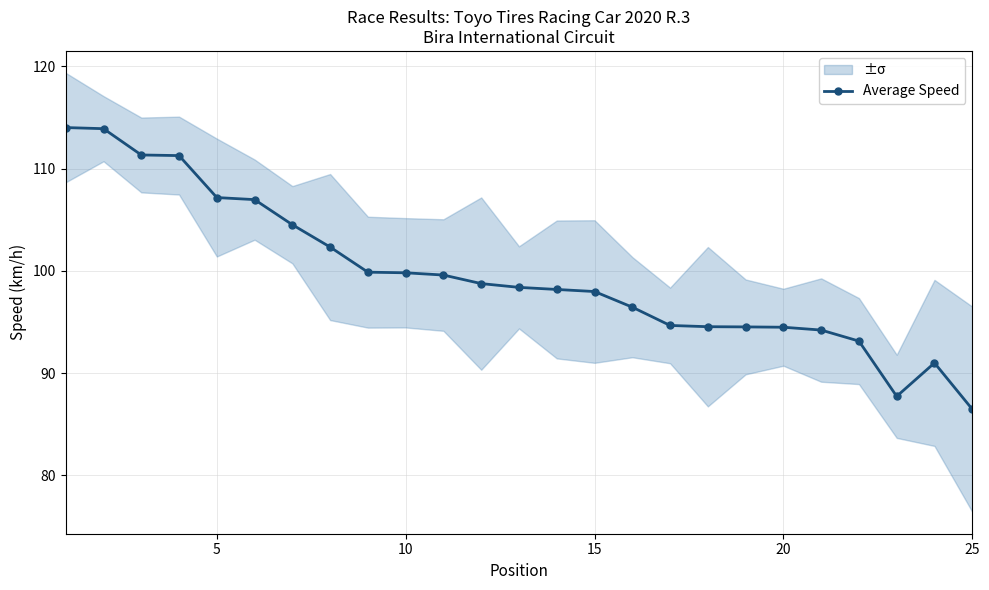

What is the average value?

99.6